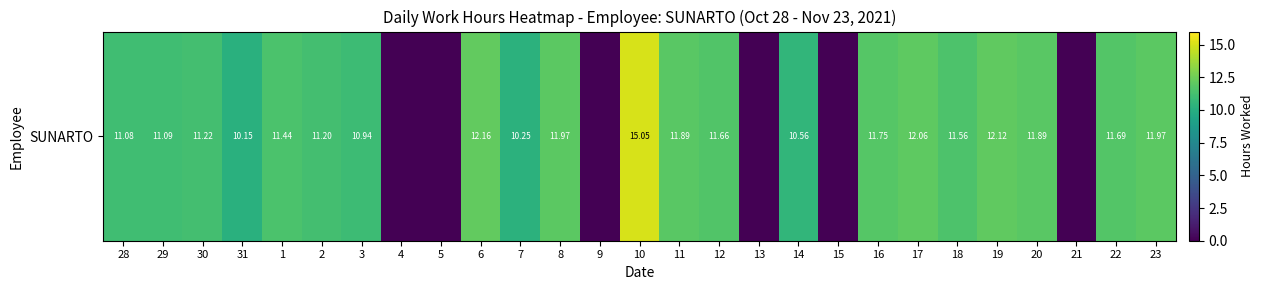

What is the change in value from 29 to 6?

+1.1